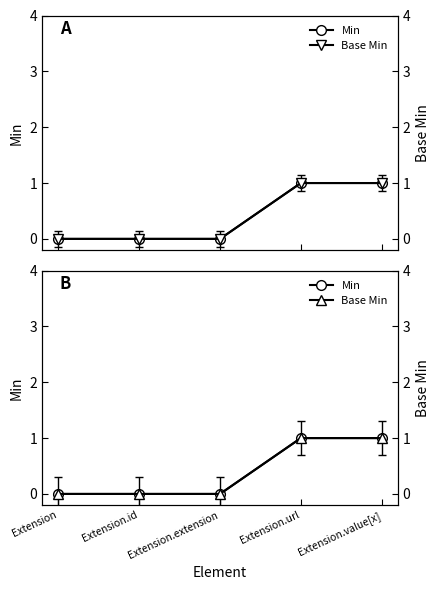

Rank the series at Extension.url from lowest to highest value.

Min, Base Min